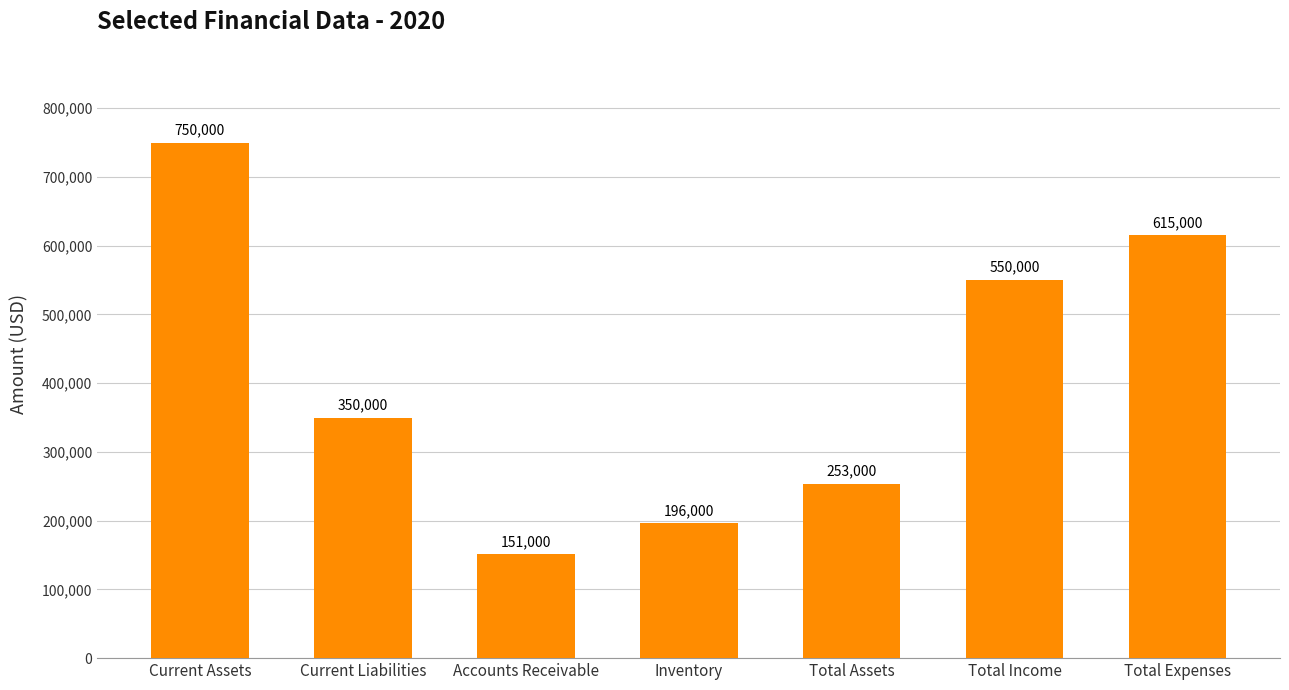

Rank the categories by value from lowest to highest.

Accounts Receivable, Inventory, Total Assets, Current Liabilities, Total Income, Total Expenses, Current Assets